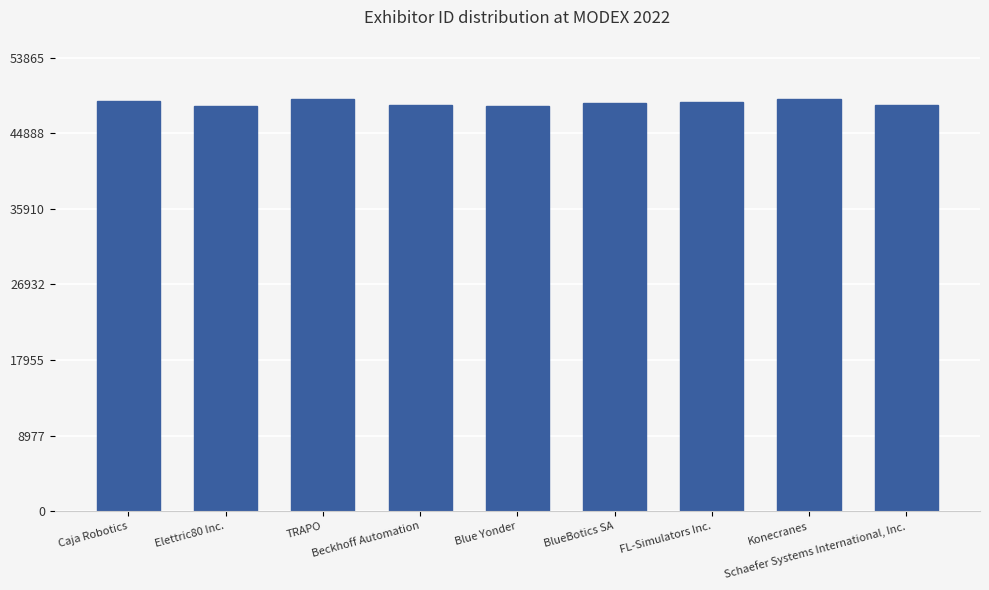

What is the greatest value displayed?

48969